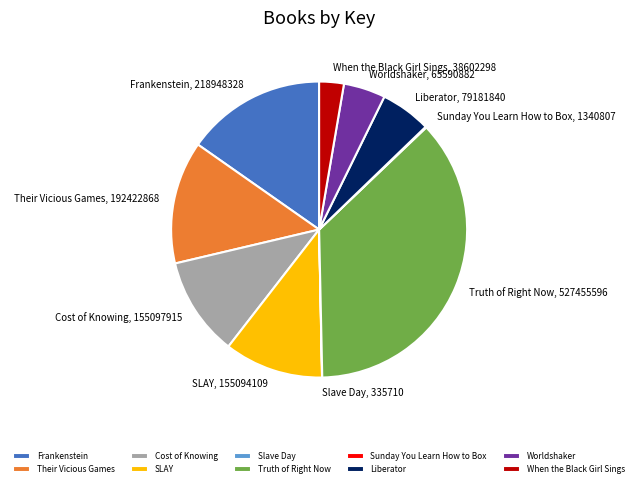

Is there any slice that represents more than half of the pie?

No